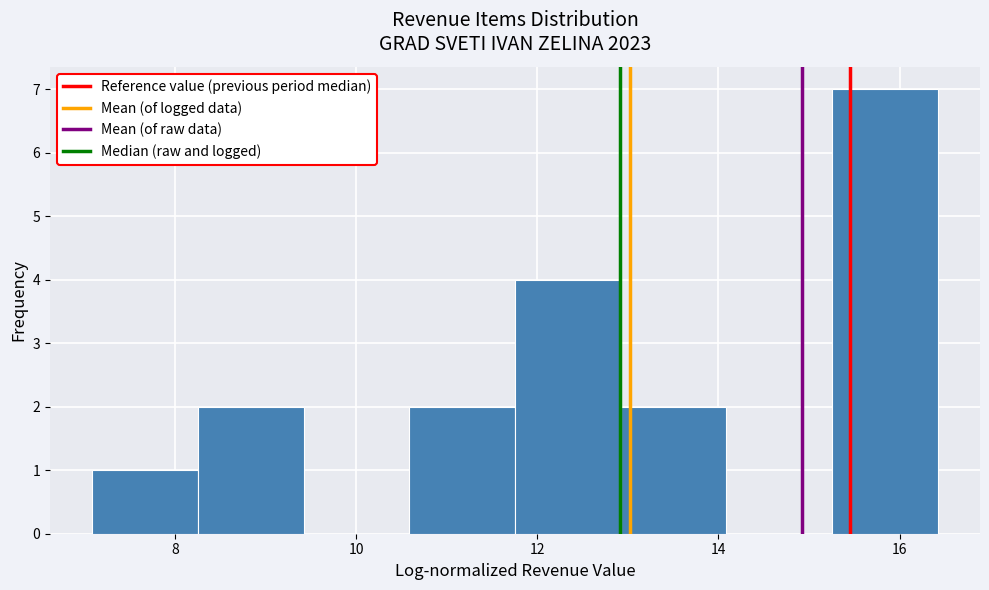

Reading left to right, transcribe this chart: for each bar, give the range it covers on the x-axis and its height. Neither the bar edges nor the heights are printed on the chart, so give them approximately, as read against the axes.

7.0 to 8.2: 1
8.2 to 9.4: 2
9.4 to 10.6: 0
10.6 to 11.8: 2
11.8 to 13.0: 4
13.0 to 14.0: 2
14.0 to 15.2: 0
15.2 to 16.4: 7